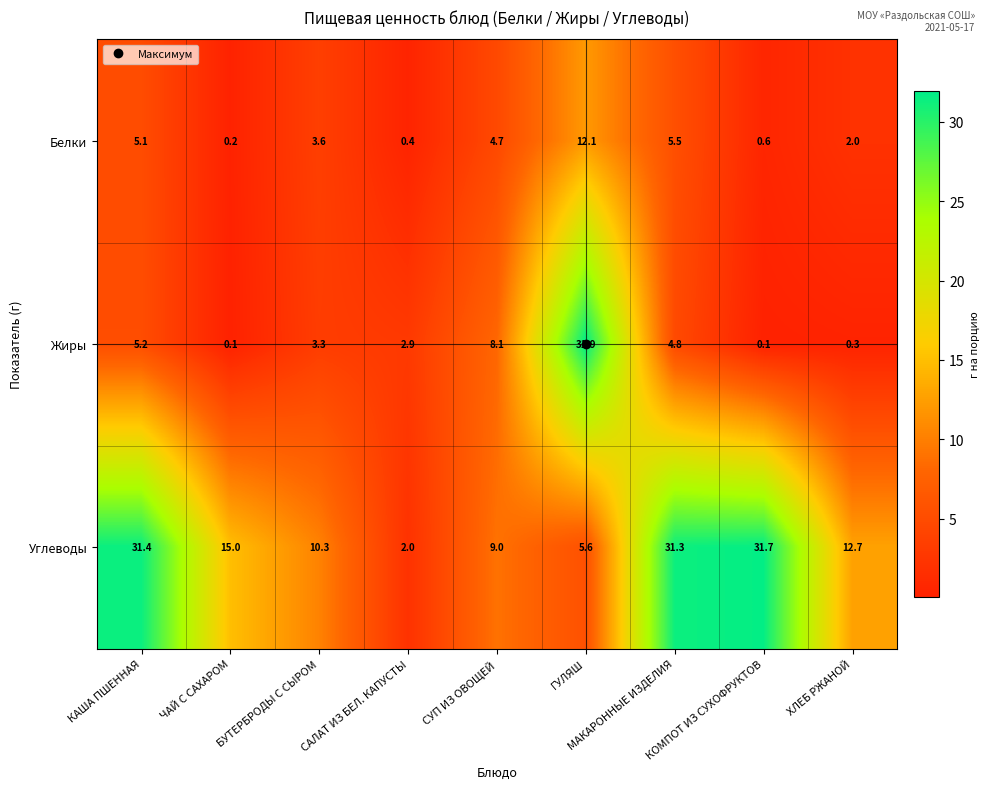

What is the difference between the highest and lowest values at ЧАЙ С САХАРОМ?

14.9